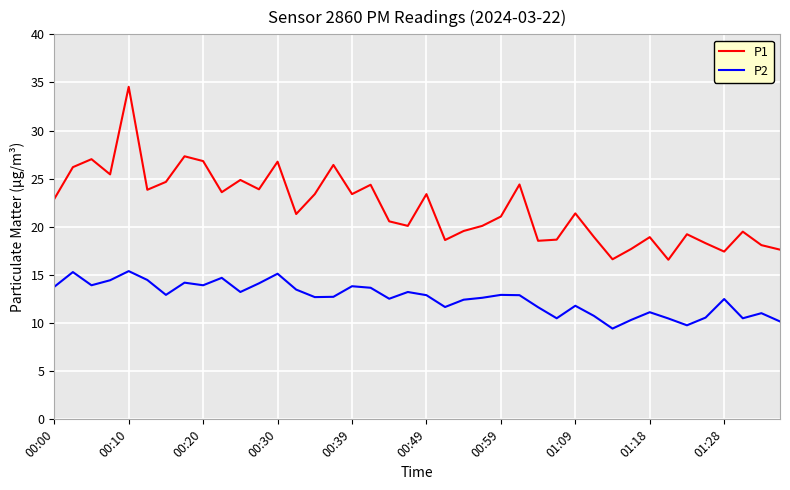

True or false: P1 and P2 intersect in this chart.

False